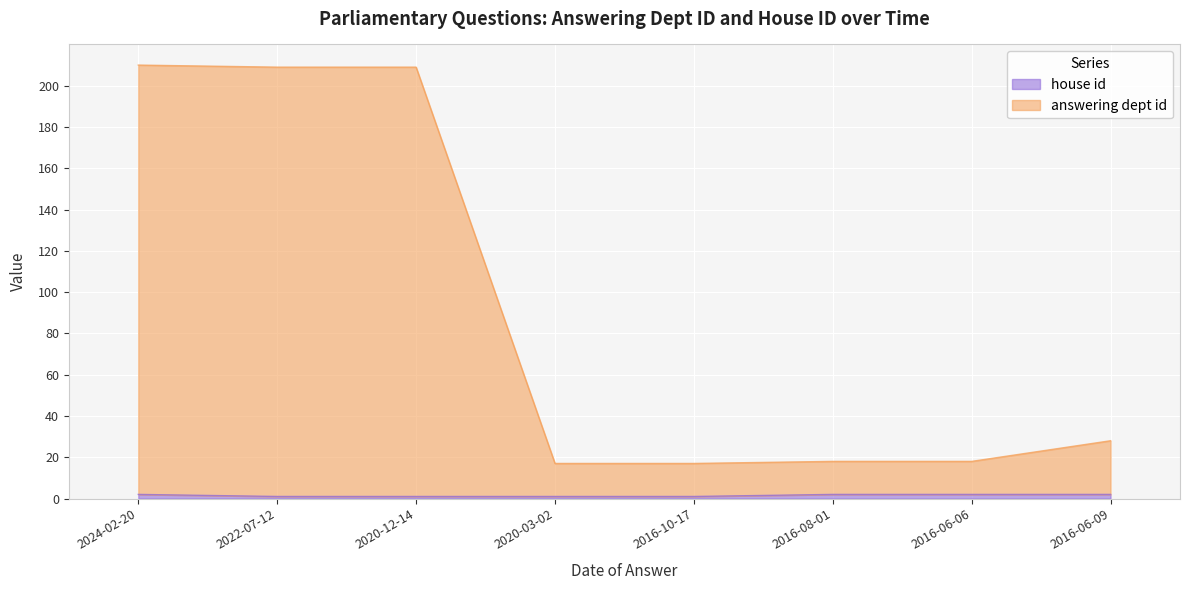

True or false: house id and answering dept id cross at least once.

False